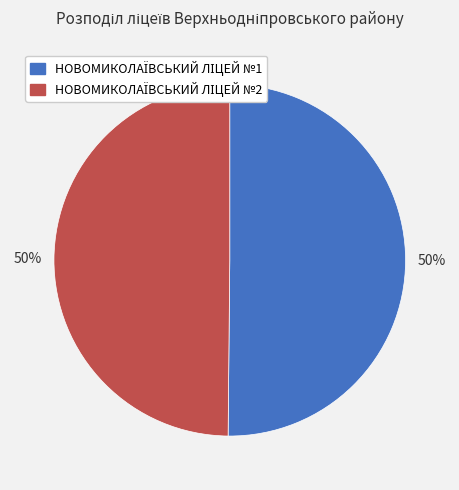

Count the number of slices in the pie.

2